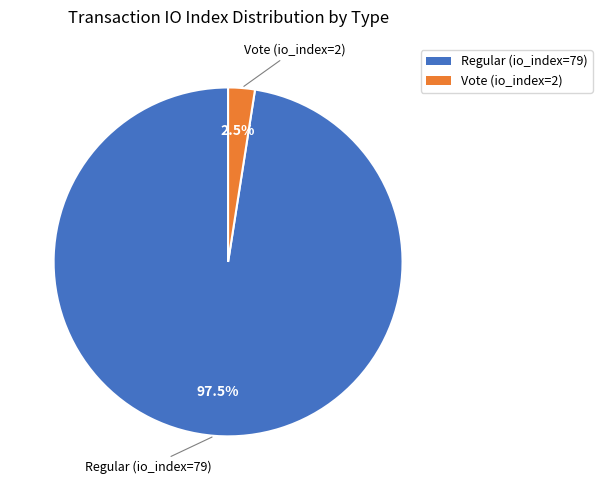

Rank the categories by value from lowest to highest.

Vote (io_index=2), Regular (io_index=79)